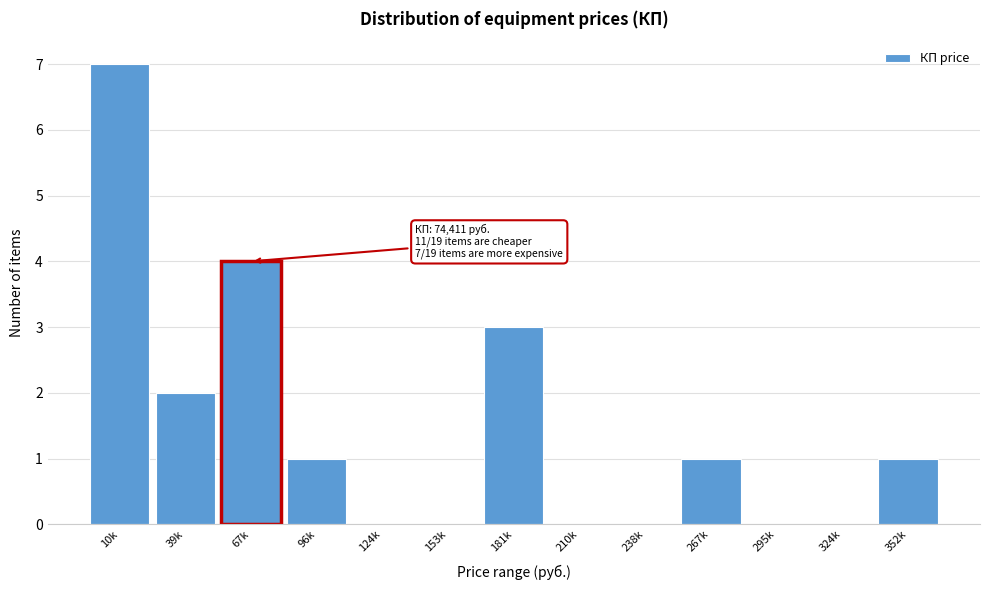

Reading left to right, list all the values displayed in this chart.

10k=7	39k=2	67k=4	96k=1	124k=0	153k=0	181k=3	210k=0	238k=0	267k=1	295k=0	324k=0	352k=1